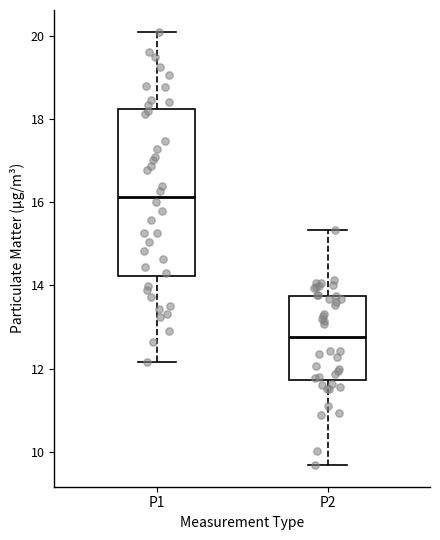

Which box's median line is the lowest?

P2